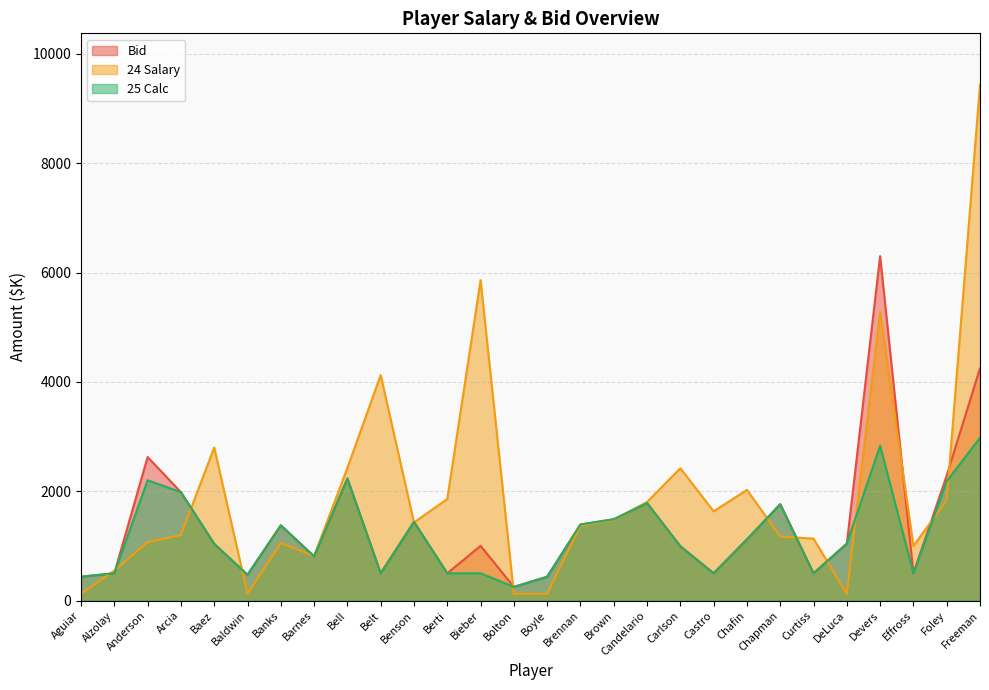

What is the difference between the maximum and minimum values in the Bid series?

6050